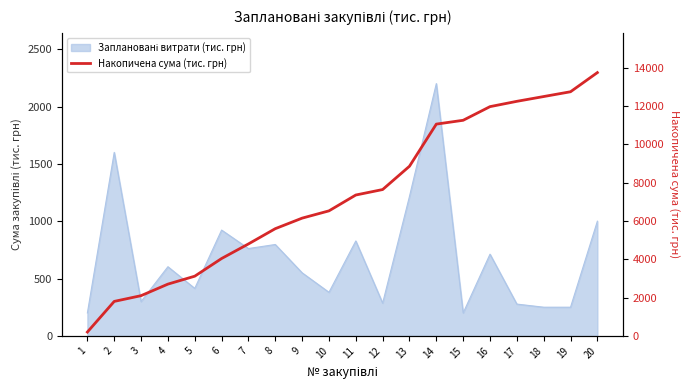

What value does the data have at 4?

2702.5